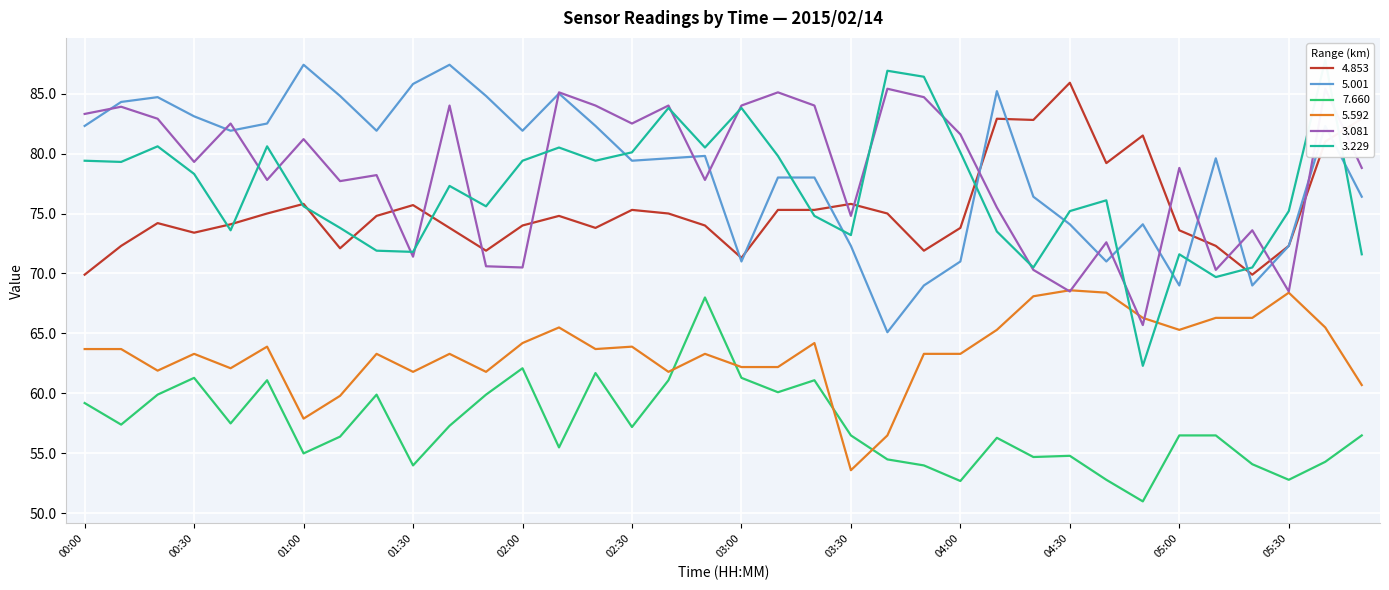

Rank the series by their maximum value, from lowest to highest.

  7.660,   5.592,   3.081,   4.853,   5.001,   3.229